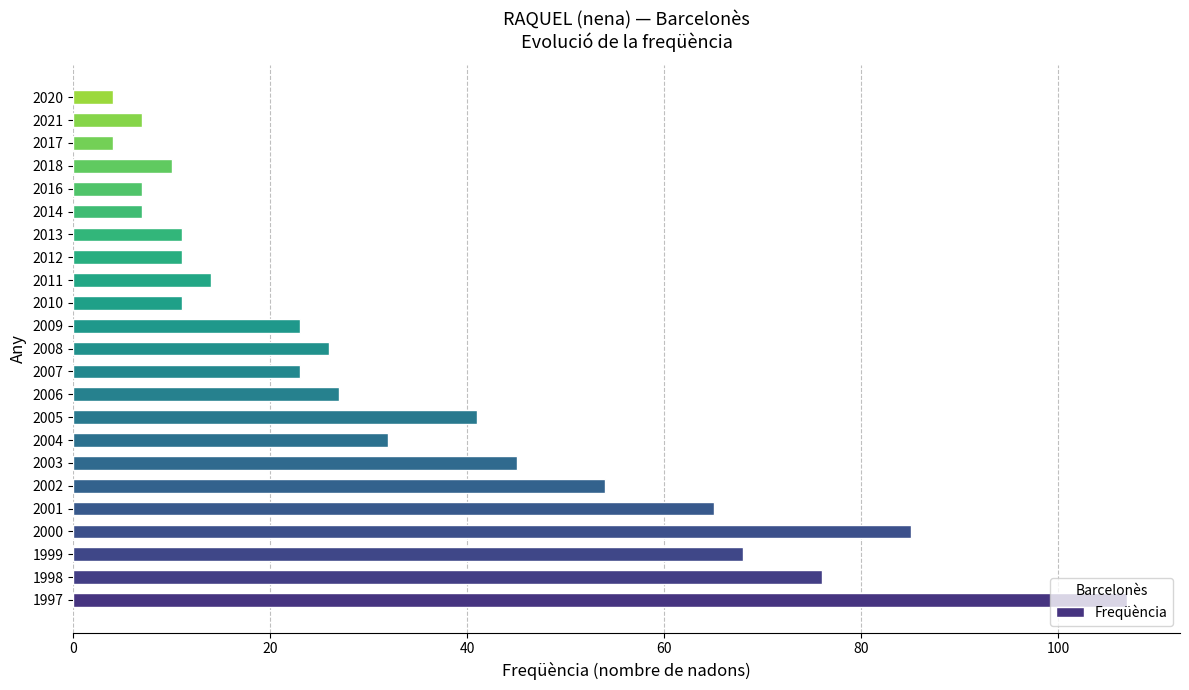

What is the smallest value displayed?

4